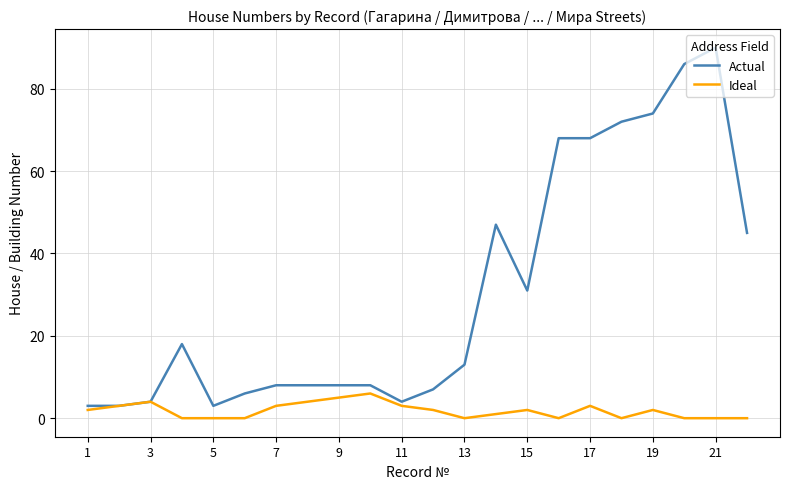

Which series has the largest range (max minus min)?

Actual